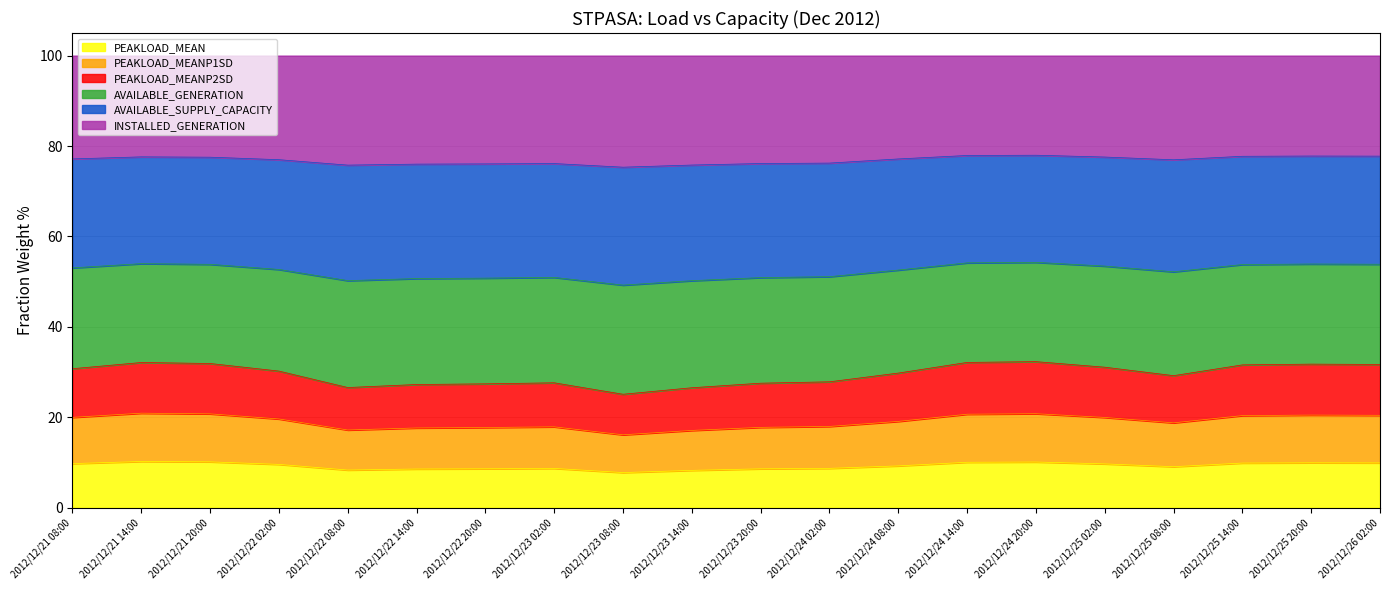

In PEAKLOAD_MEANP1SD, how many points are lower than both neighbors (excluding endpoints)?

3